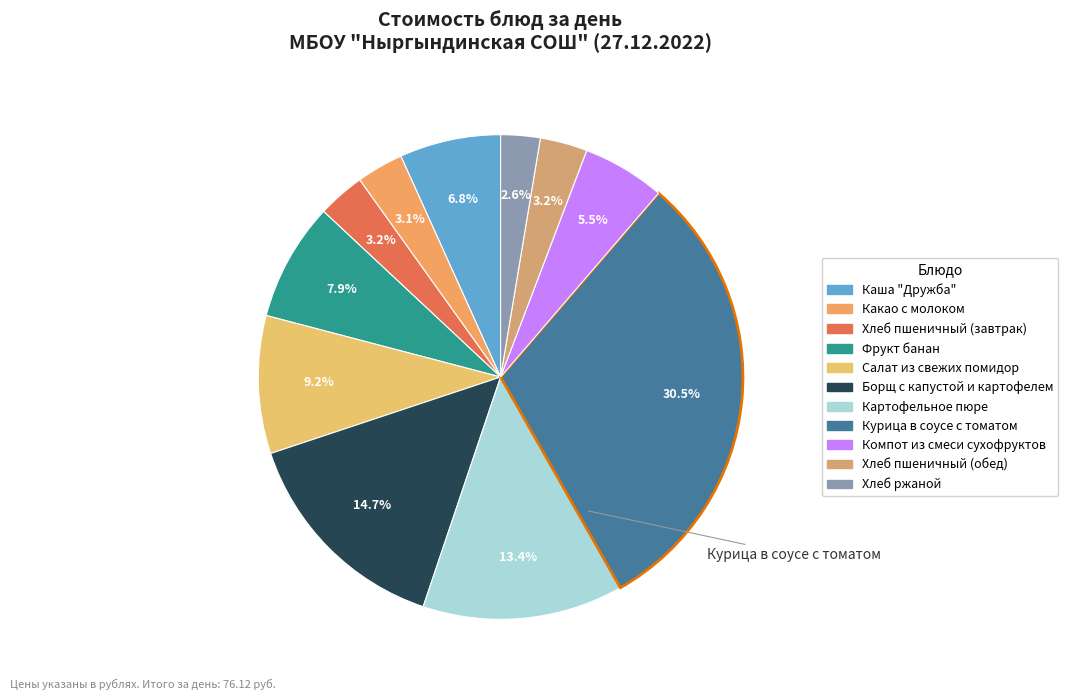

To the nearest percent, what percentage of the pie is Какао с молоком?

3%